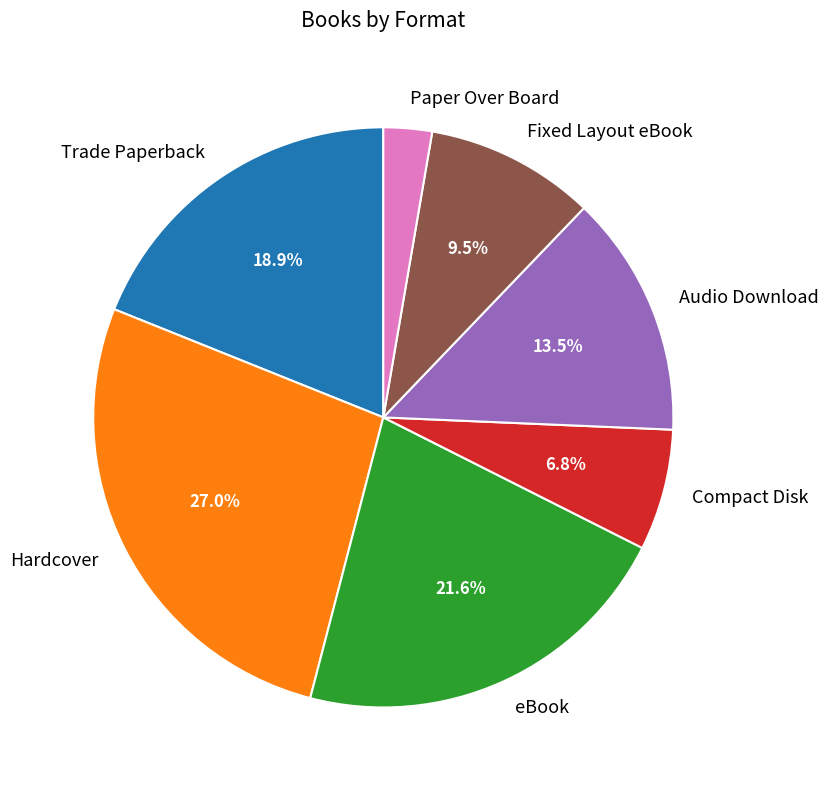

Is the sum of Fixed Layout eBook and Audio Download greater than half?

No